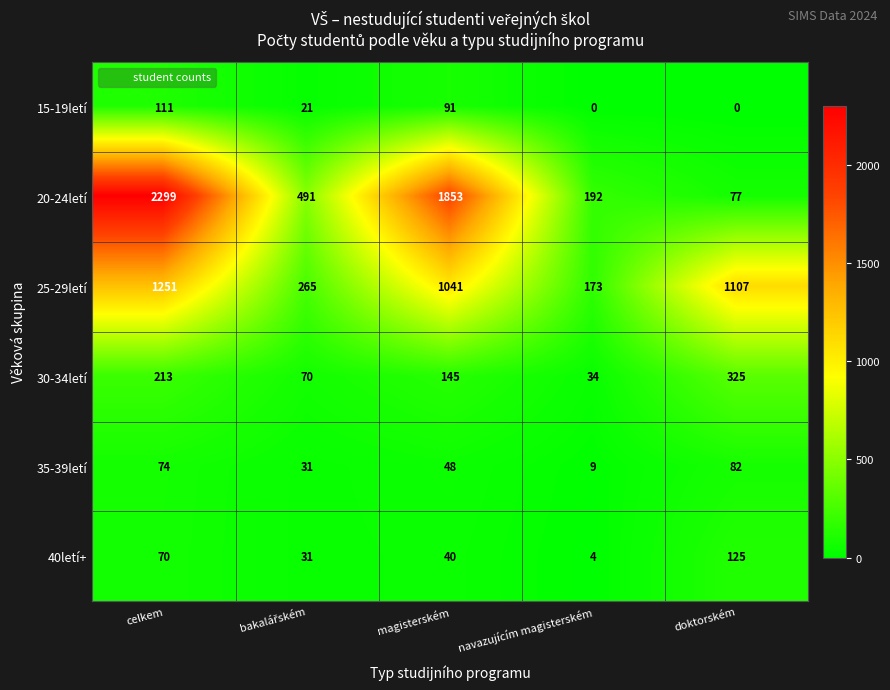

What is the difference between the second highest and second lowest values in the 20-24letí series?

1661